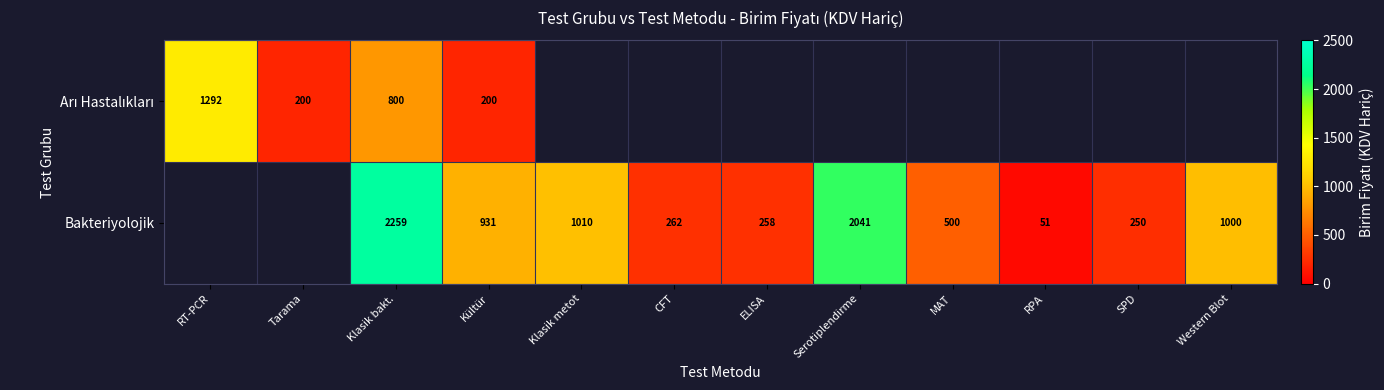

What is the approximate value of Bakteriyolojik at MAT?

500.0